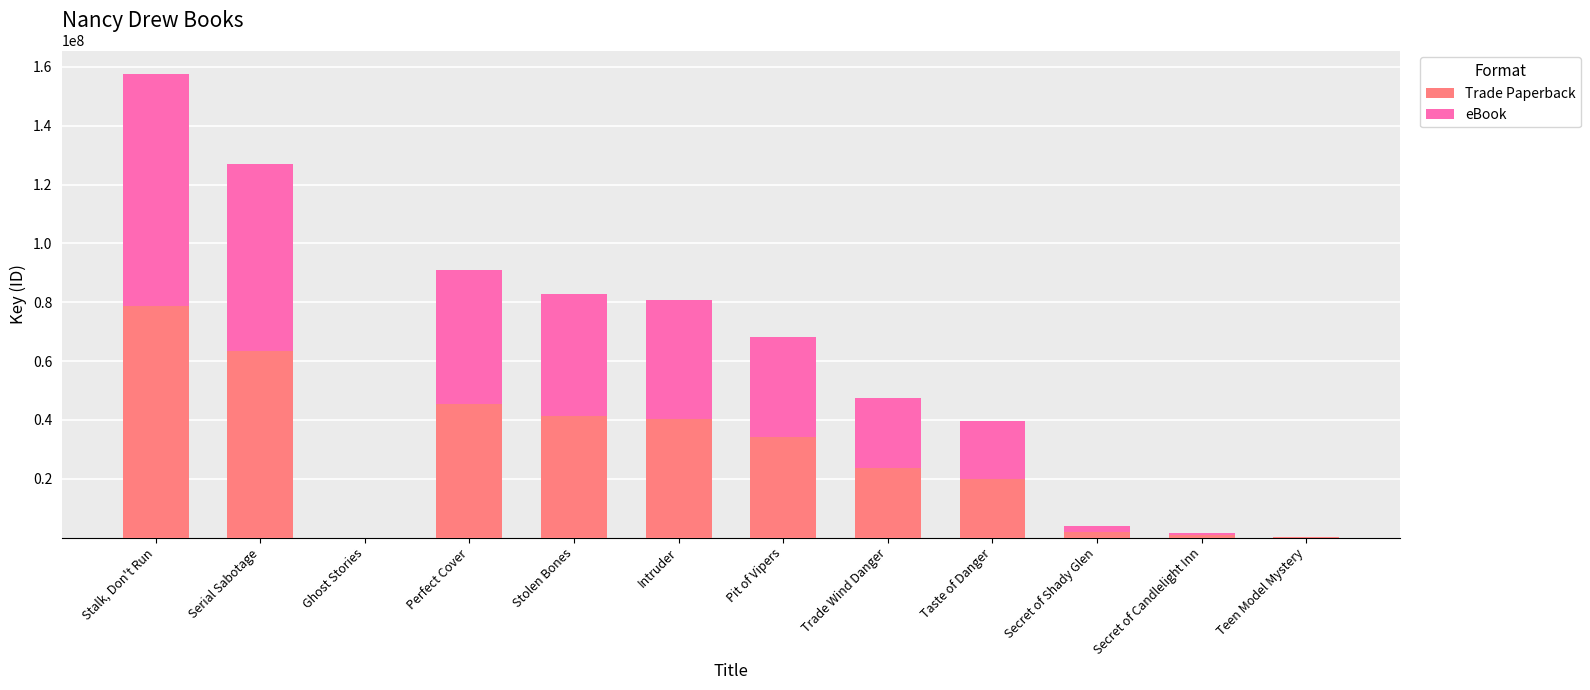

The value of Trade Paperback at Stolen Bones is 41482800. True or false?

True